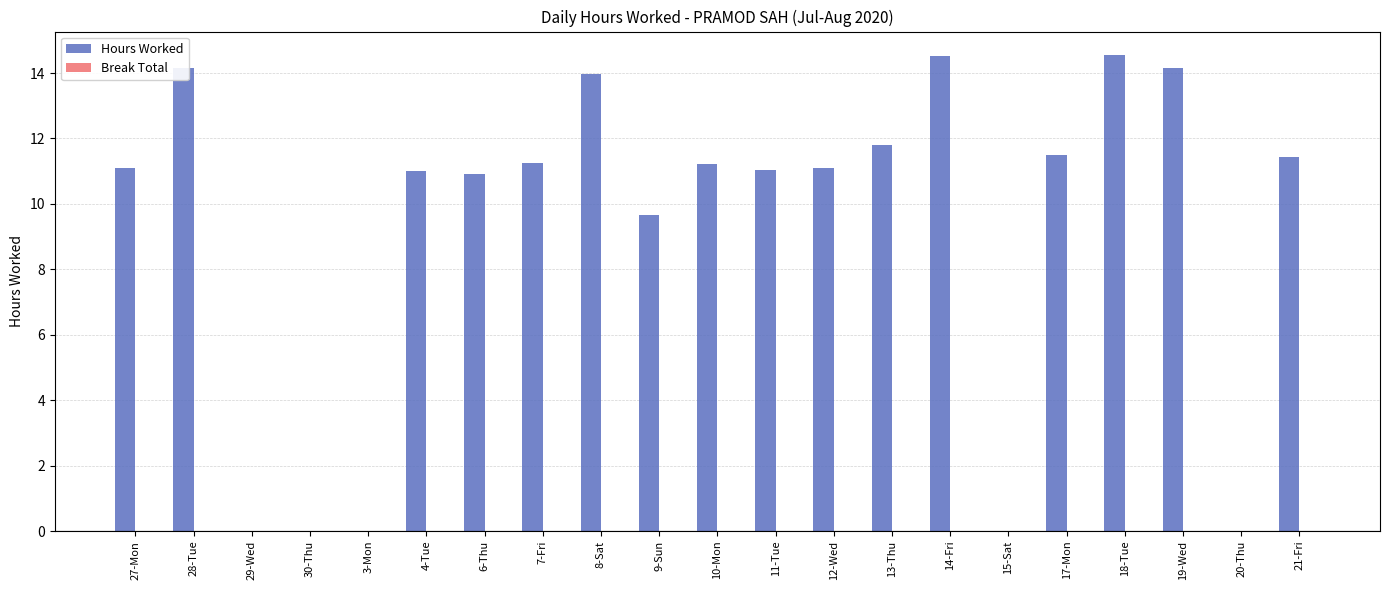

Read the value at 9-Sun.

9.7